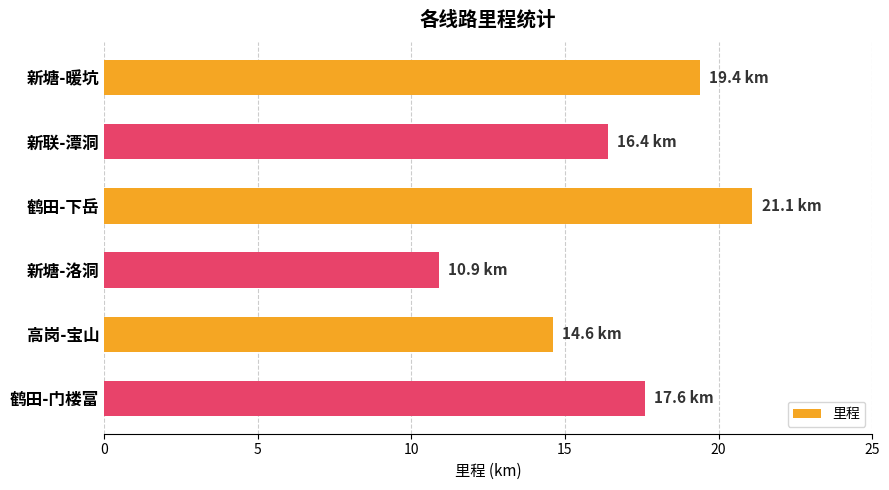

Reading top to bottom, extract all data points from this chart.

19.4	16.4	21.1	10.9	14.6	17.6